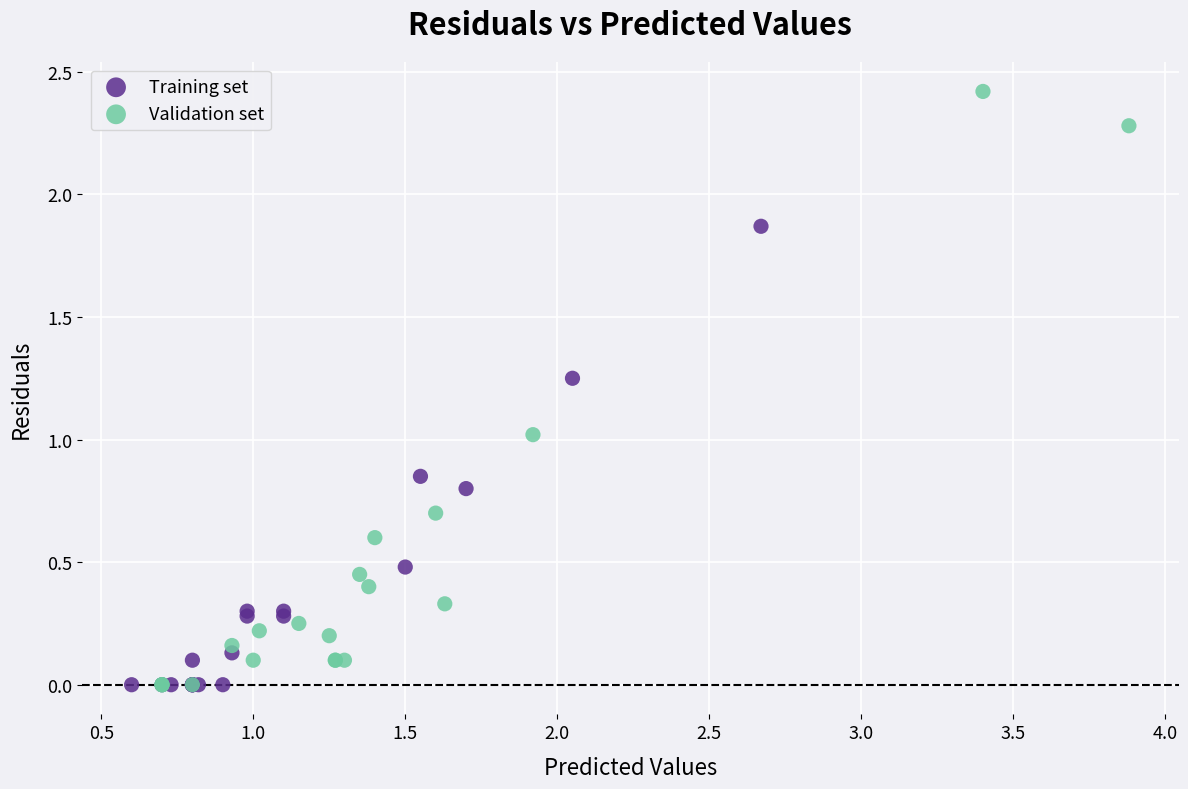

Which series has the largest Y range (max minus min)?

Validation set